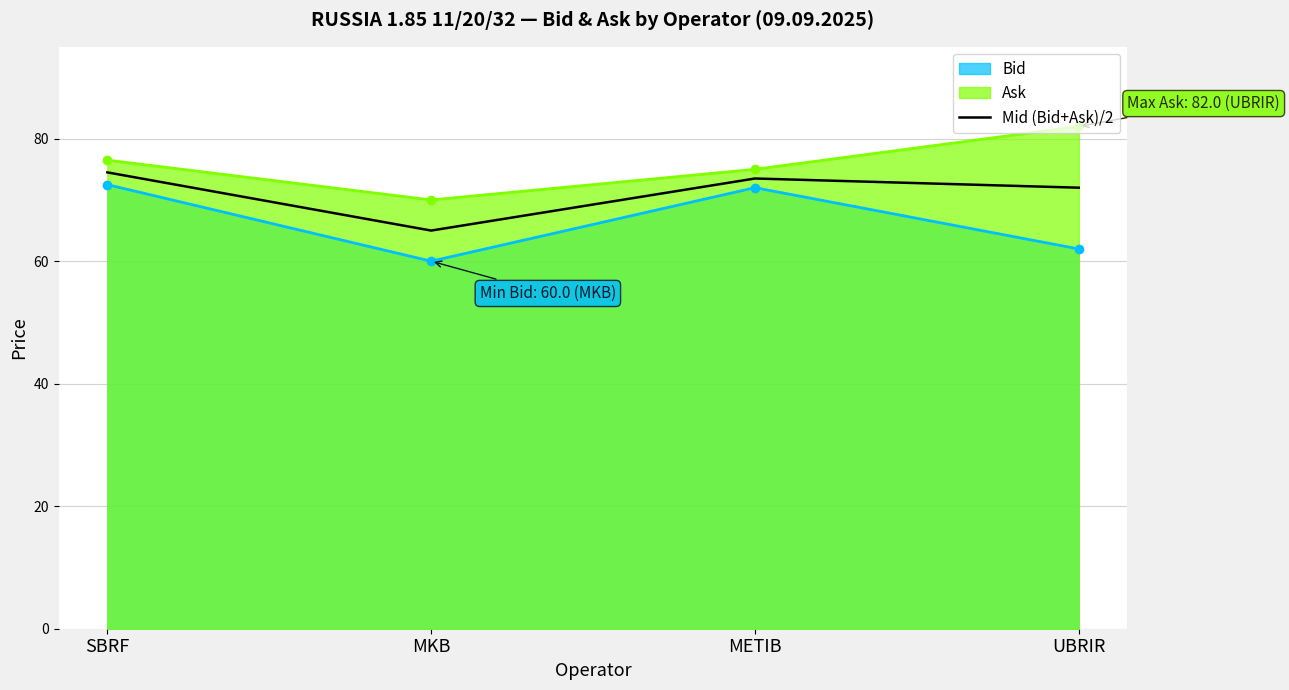

True or false: there are more than 0 points higher than both neighbors.

True